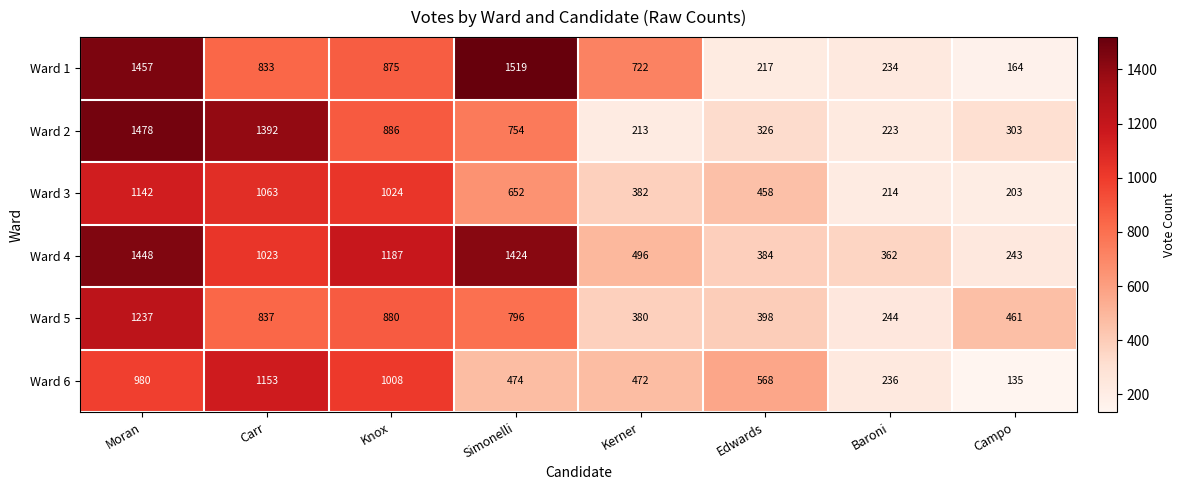

What is the approximate value of Ward 5 at Kerner, to the nearest 10?

380